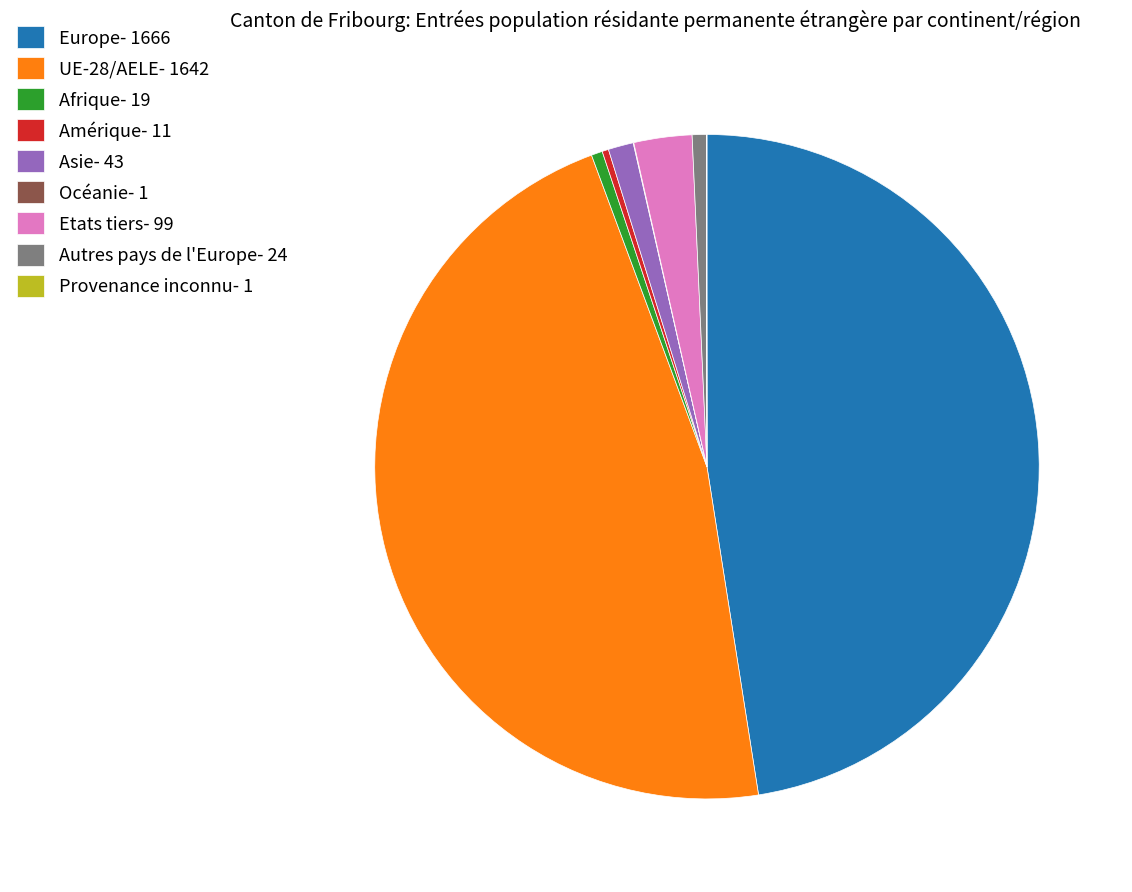

Does any single category account for the majority?

No